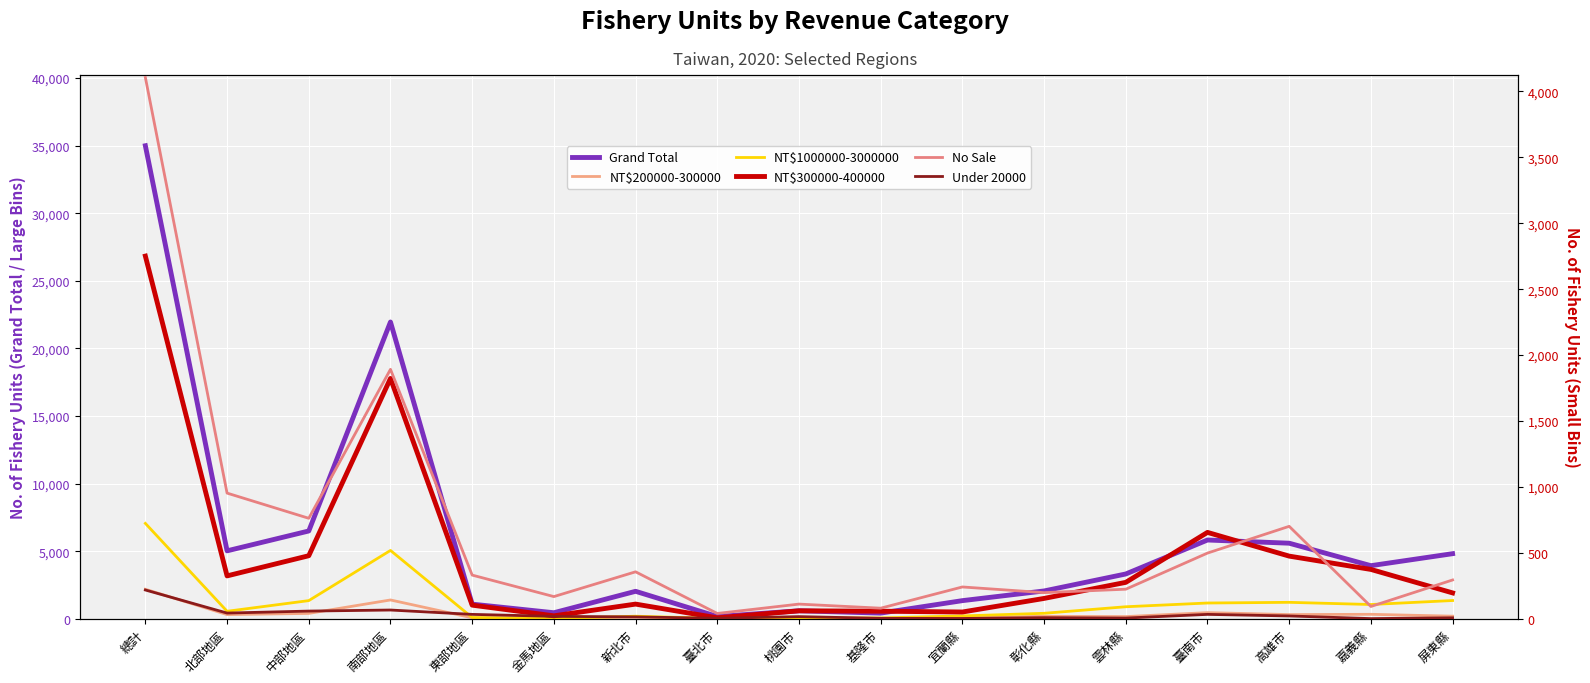

Rank the categories by NT$200000-300000 value from lowest to highest.

臺北市, 金馬地區, 基隆市, 宜蘭縣, 桃園市, 東部地區, 新北市, 雲林縣, 彰化縣, 屏東縣, 北部地區, 高雄市, 嘉義縣, 中部地區, 臺南市, 南部地區, 總計